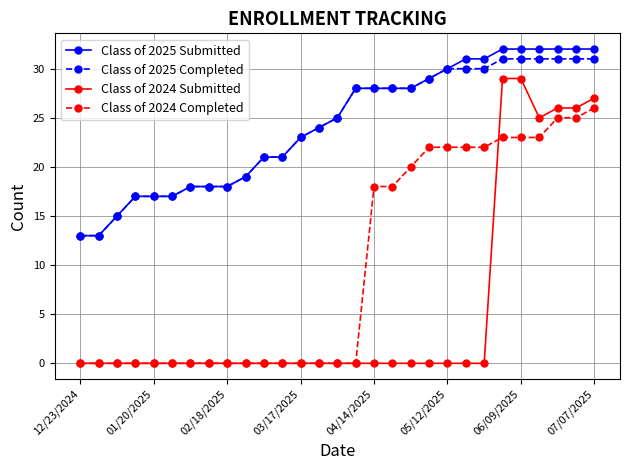

True or false: Class of 2025 Submitted and Class of 2024 Submitted cross at least once.

False